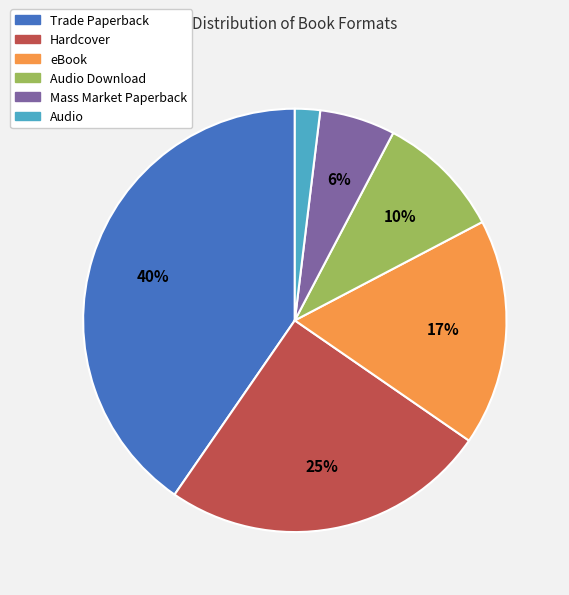

Combined, do Mass Market Paperback and Hardcover account for over 50%?

No